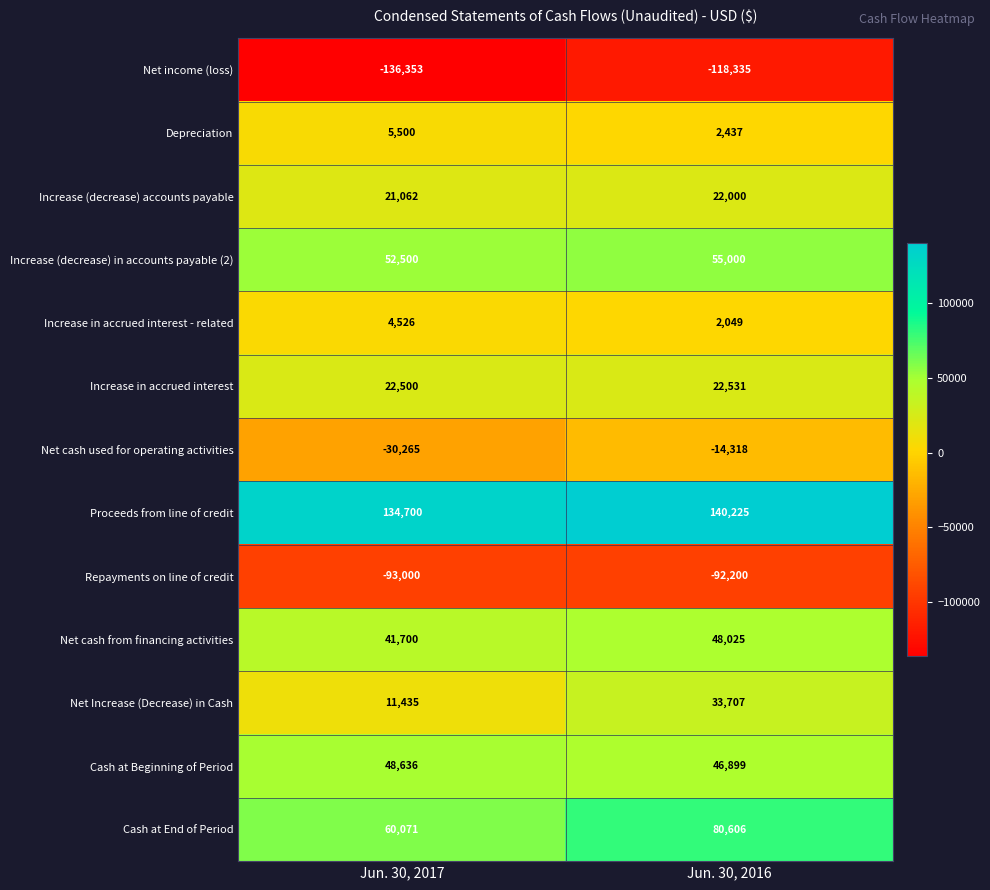

Which category has the highest value in the Cash at Beginning of Period series?

Jun. 30, 2017